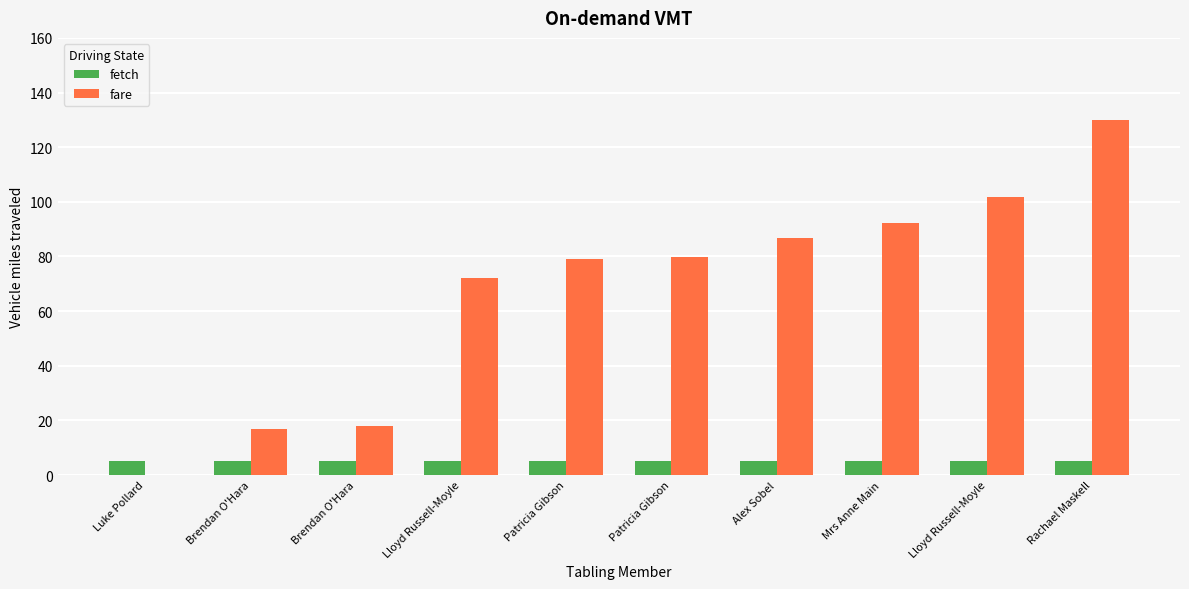

Are the bars grouped side by side (vs. stacked)?

Yes